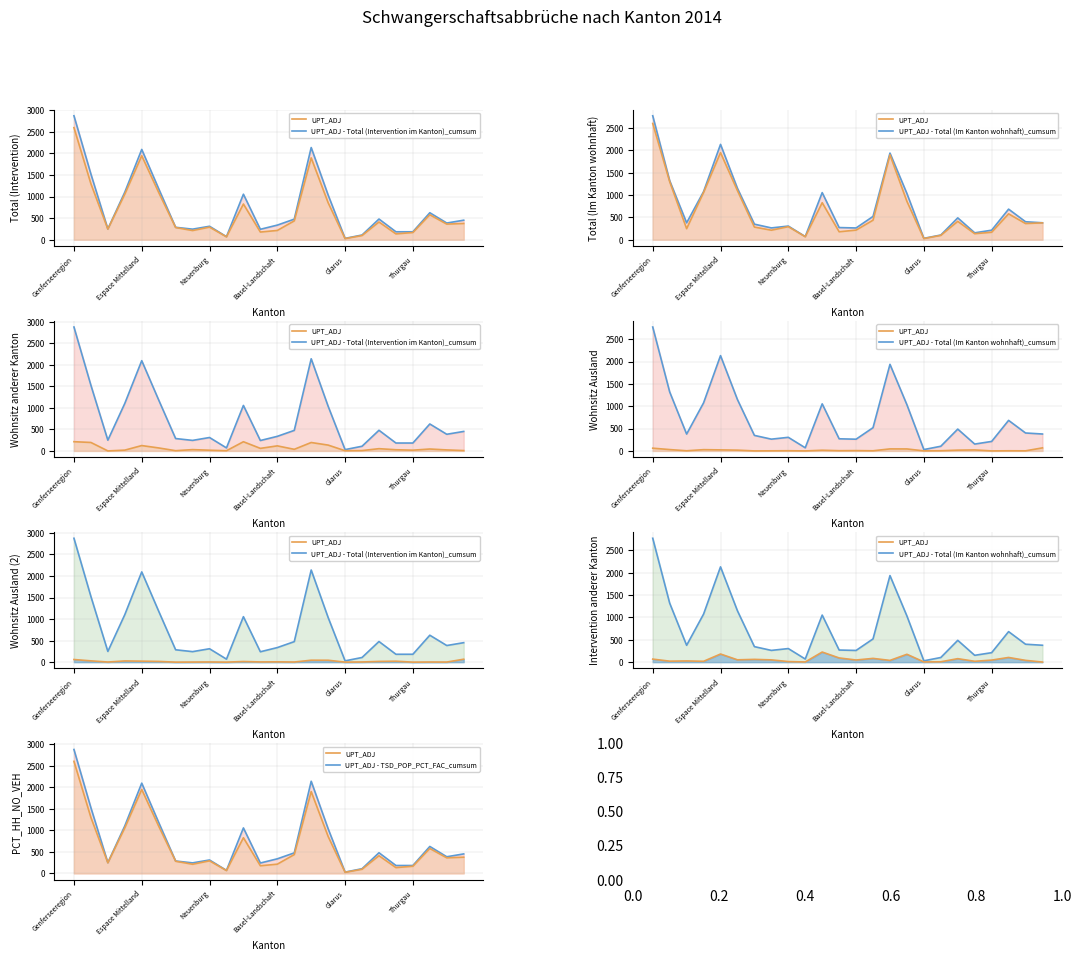

What is the minimum value shown in the chart?

25